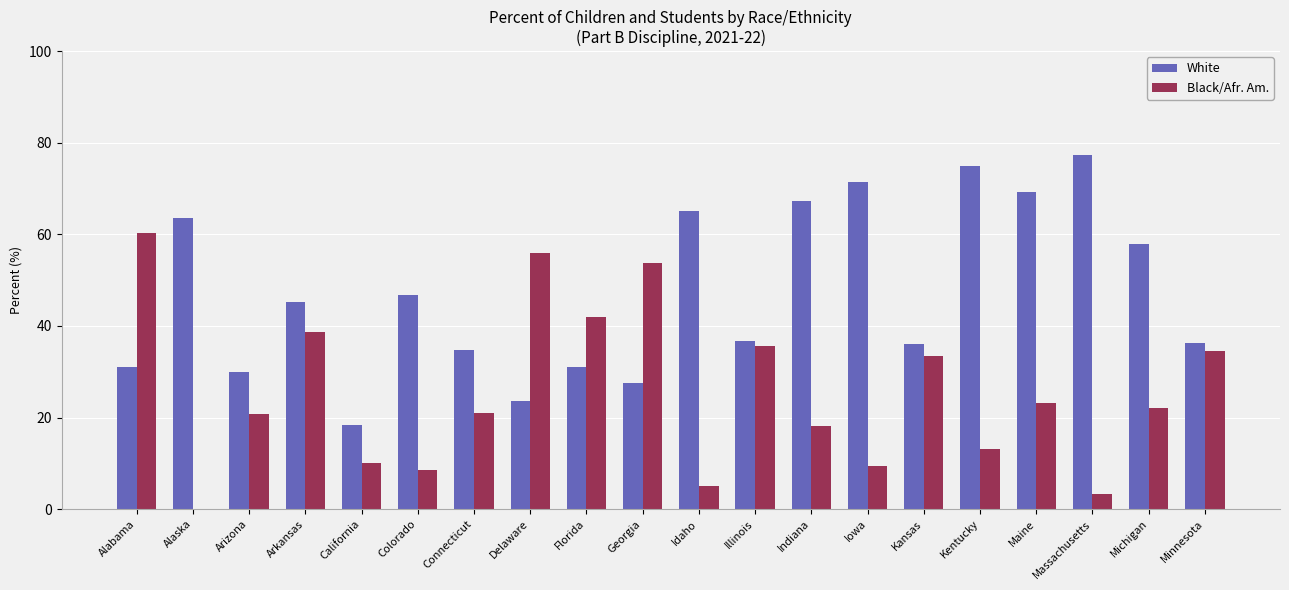

What value does the Black/Afr. Am. series have at Alabama?

60.4